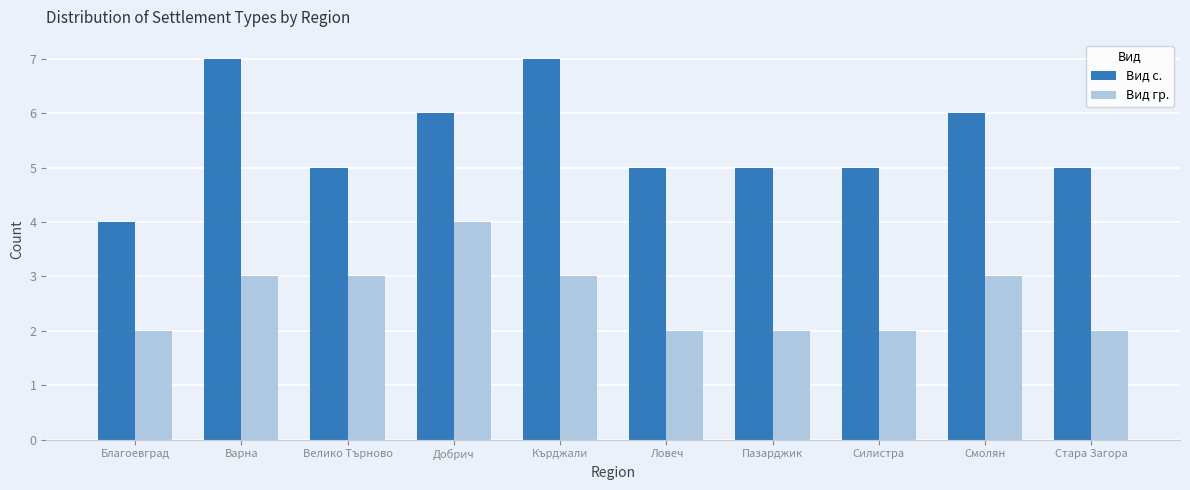

Count the number of data series in this chart.

2